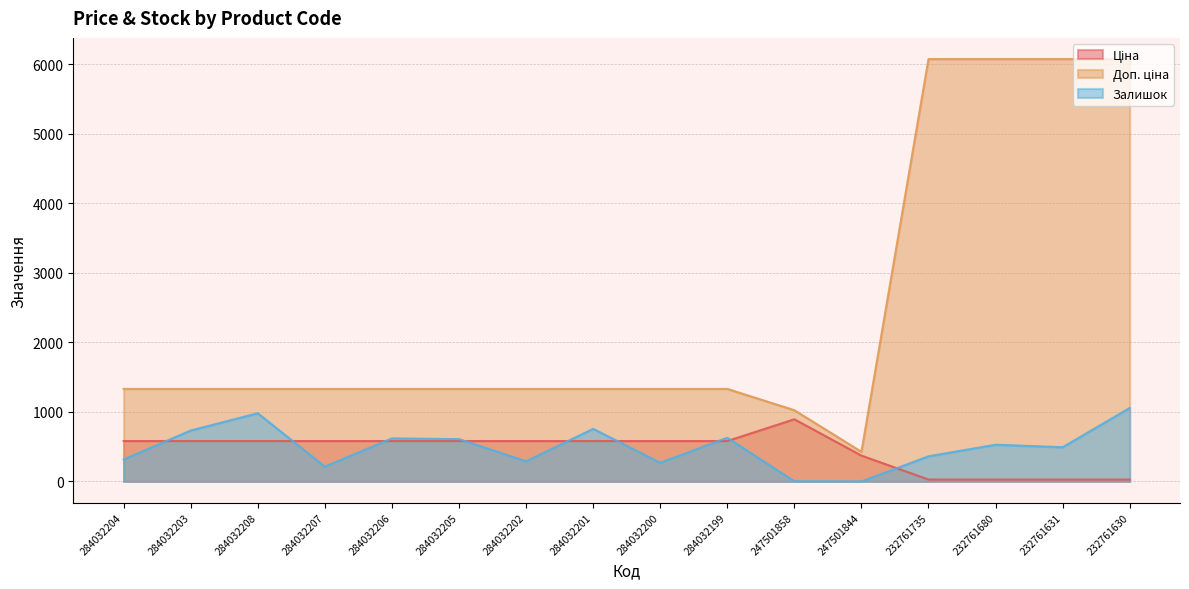

True or false: Ціна has a value of 195.7 at 284032205.

False